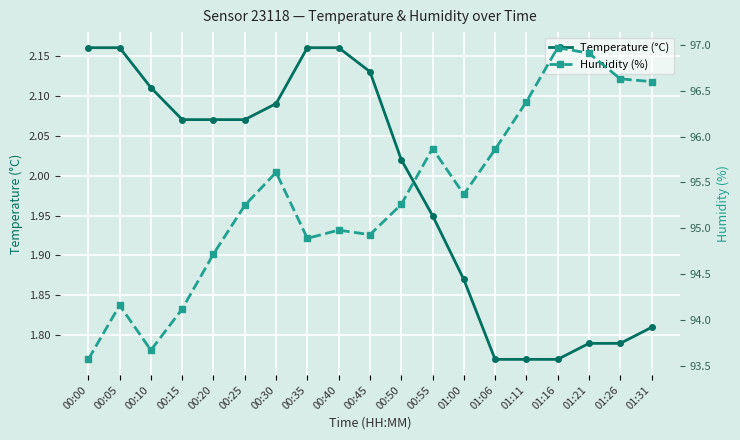

The Humidity (%) series shows 45.6 at 00:40. True or false?

False